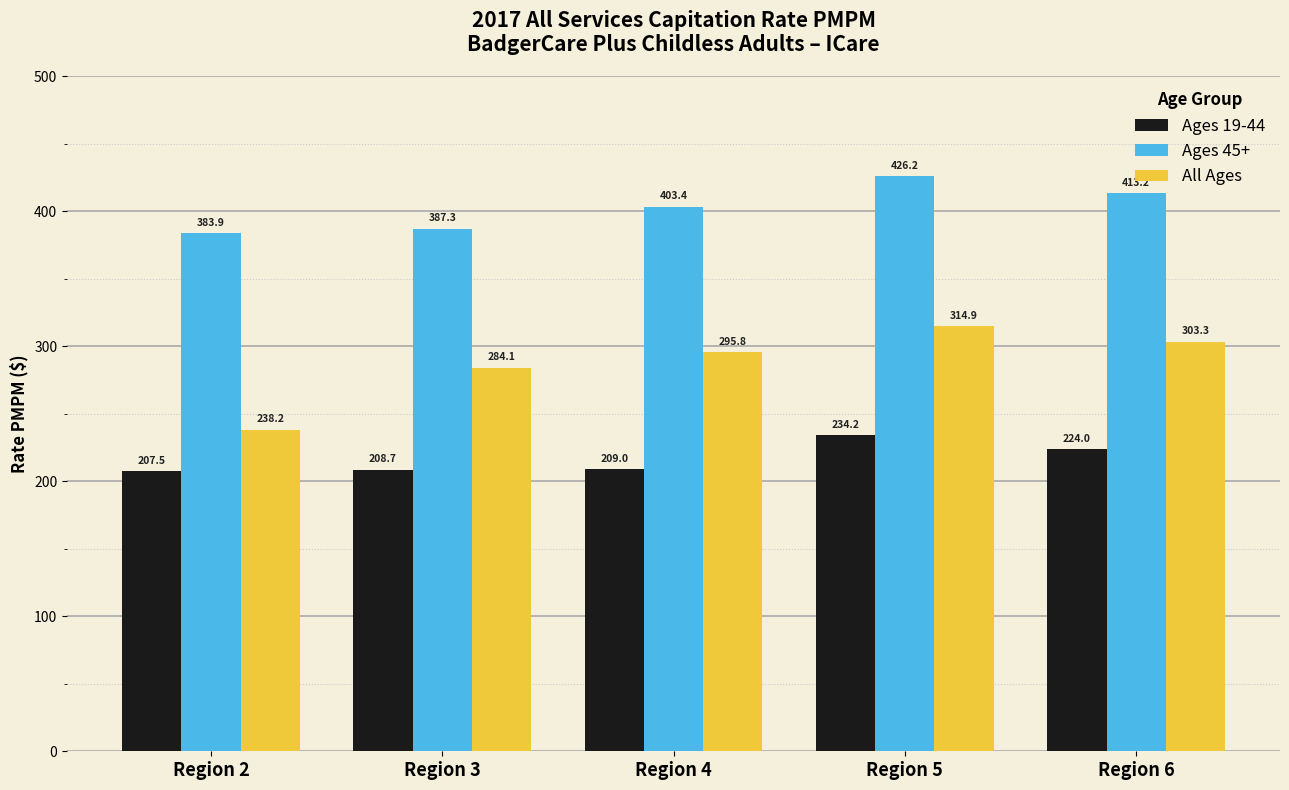

How many distinct data groups are displayed?

3